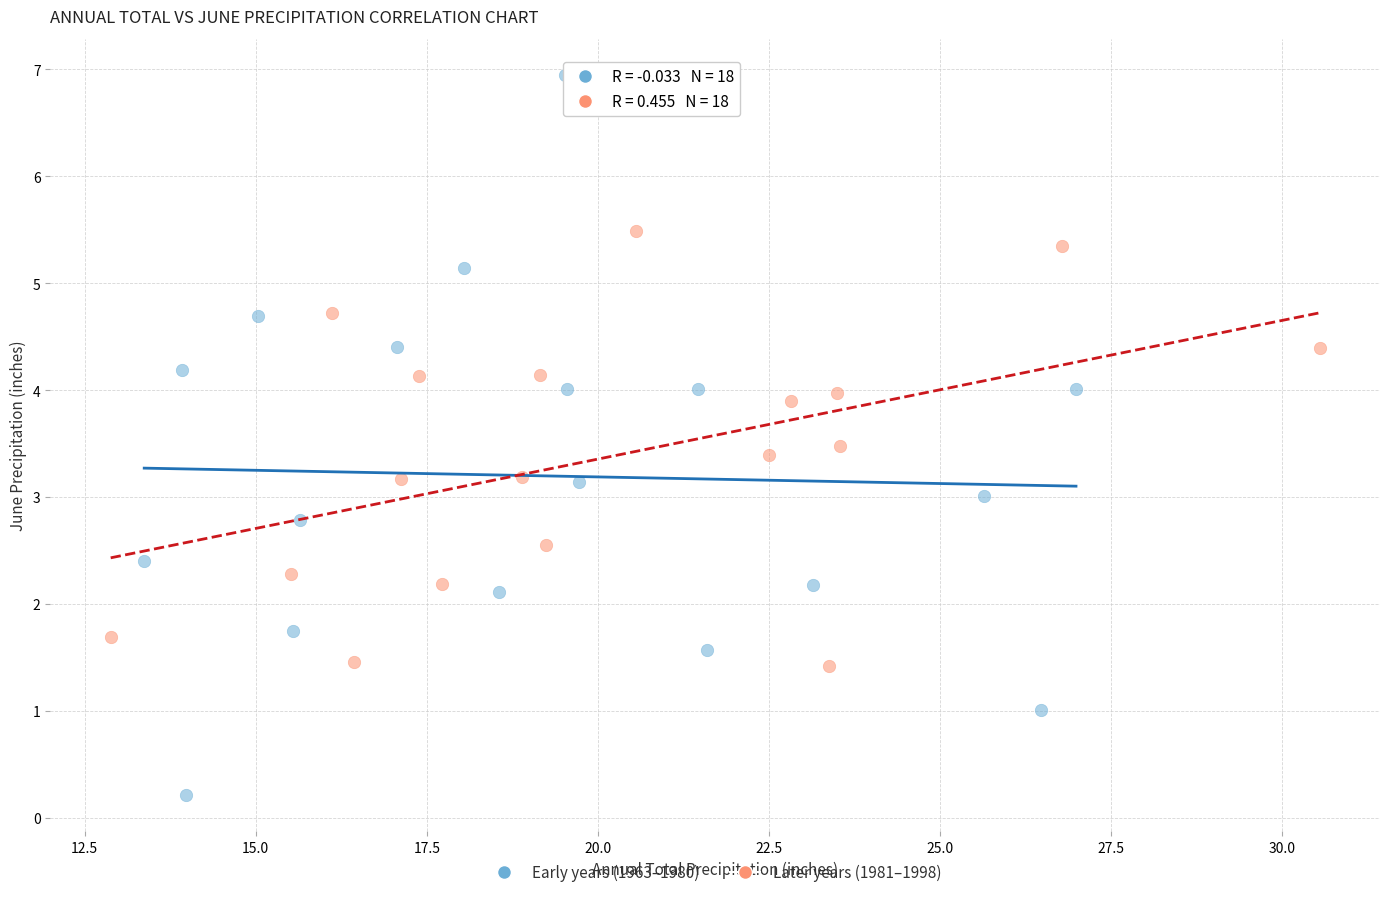

Which series has the largest Y range (max minus min)?

Early years (1963–1980)